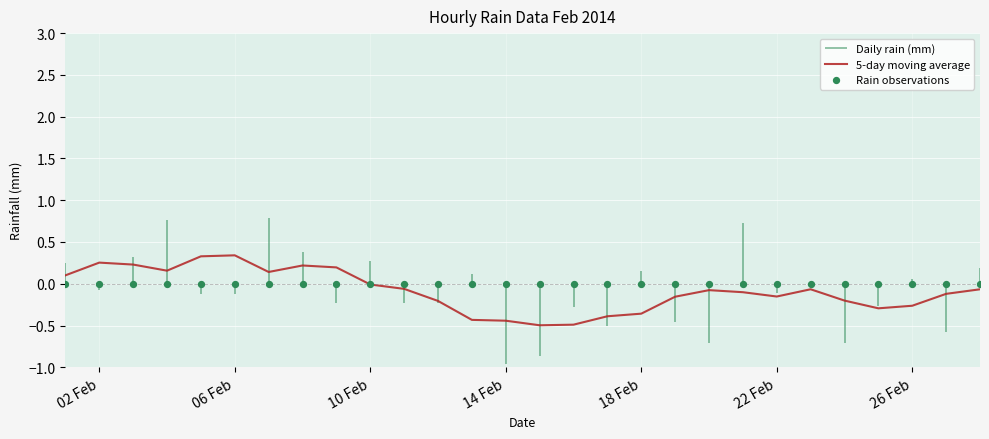

The value of 5-day moving average at 26 Feb is -0.5. True or false?

False